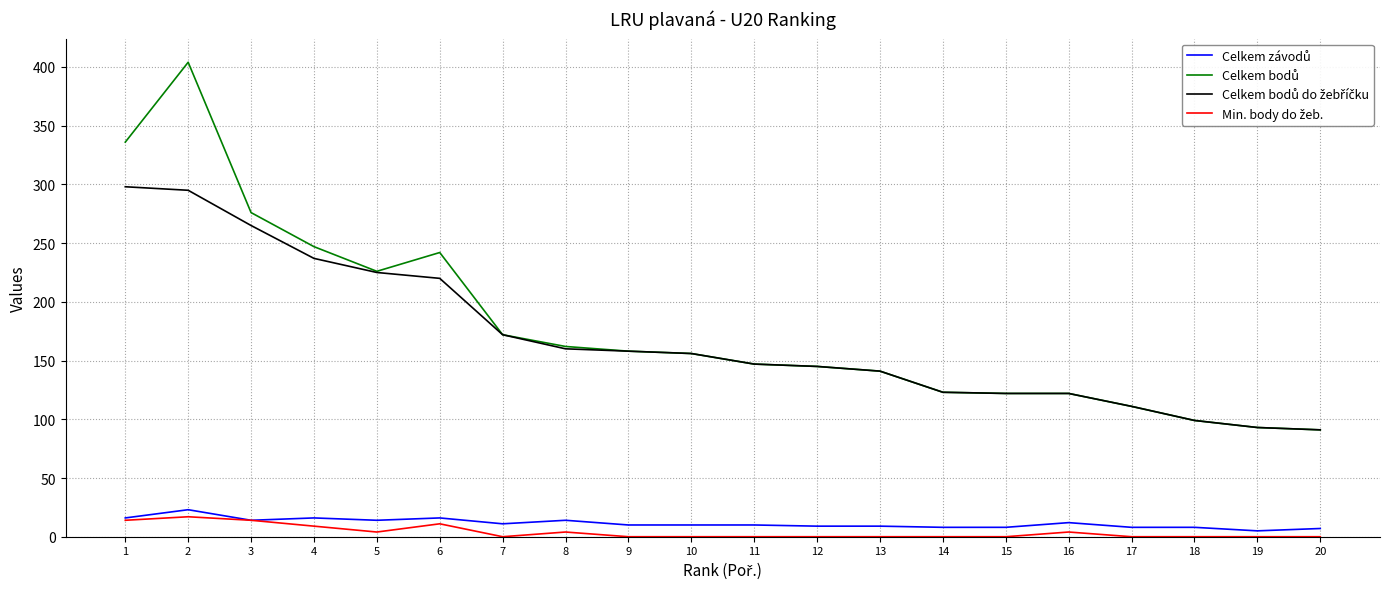

True or false: Celkem bodů do žebříčku and Celkem bodů intersect in this chart.

False